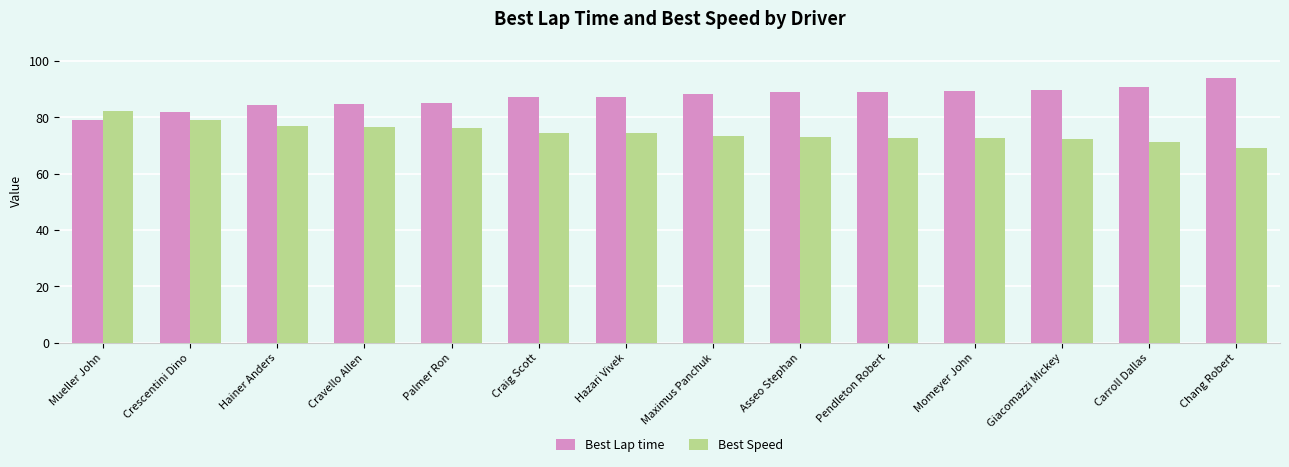

What is the label of the 1st bar from the right?

Chang Robert